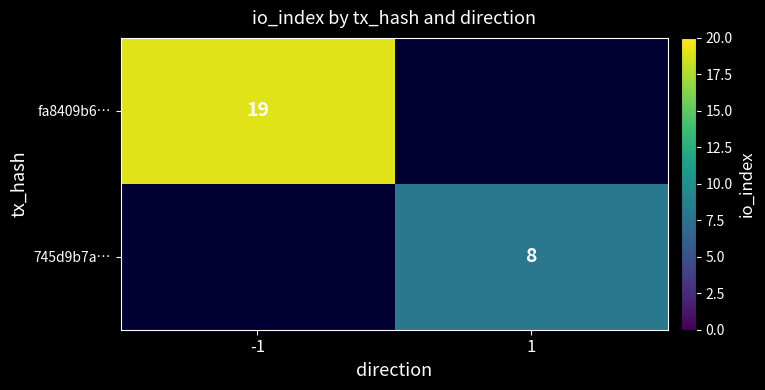

The 745d9b7a… series shows 8 at 1. True or false?

True